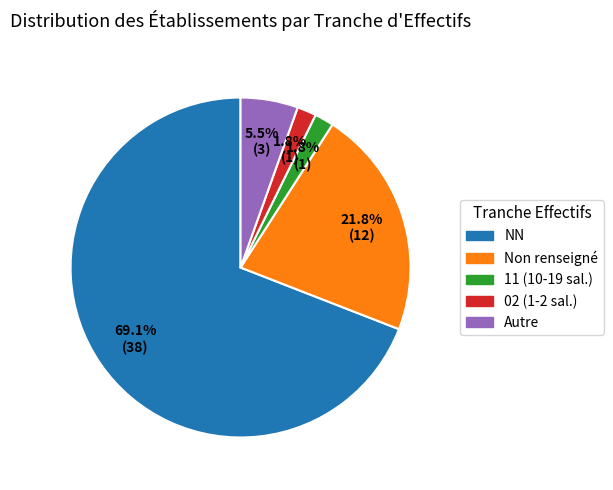

Does any single category account for the majority?

Yes